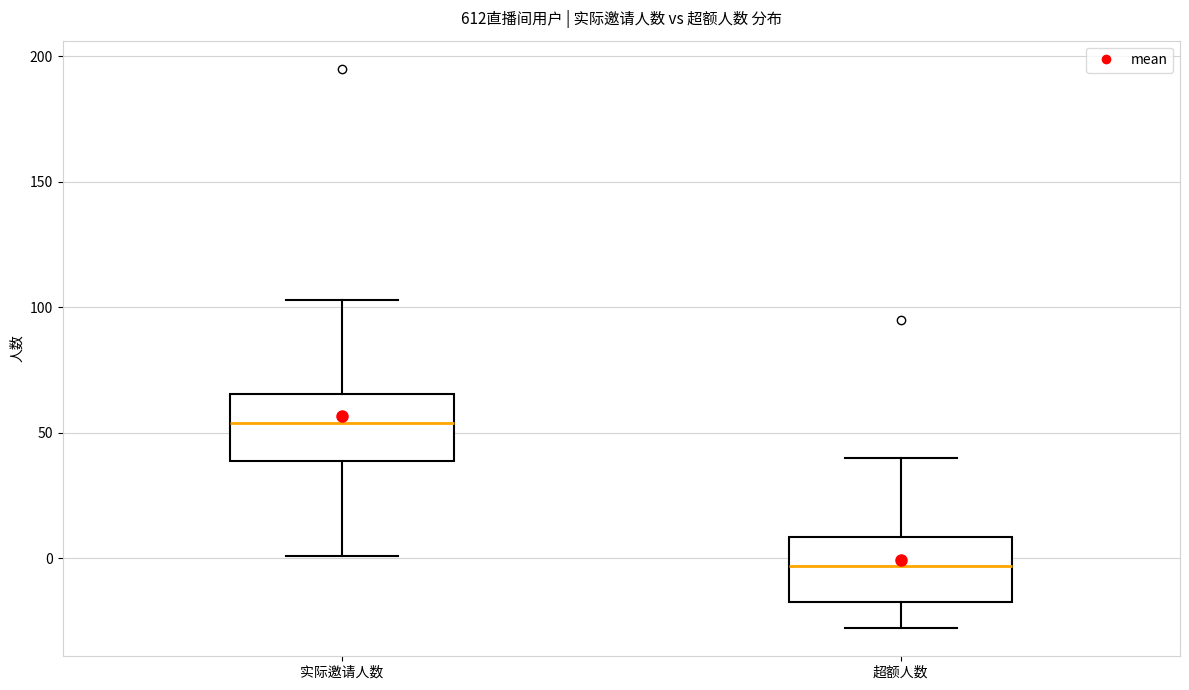

Reading left to right, transcribe this box plot: for each box, give where its median line is, the range the box spans, and where its two whiskers end, as read against the y-axis. The values are not printed on the chart, so give them approximately, as read against the axis.

实际邀请人数: median 55, box 40 to 65, whiskers 0 to 105
超额人数: median -5, box -15 to 10, whiskers -30 to 40